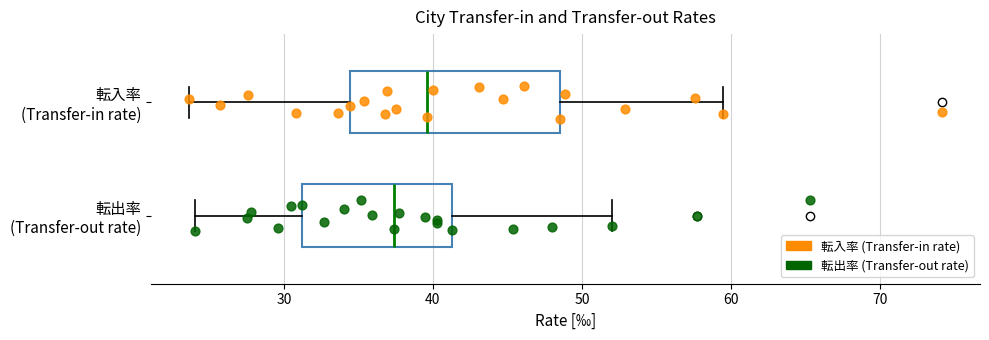

Reading bottom to top, read every box against the x-axis: the position of its median line, the range the box covers, and the ends of its whiskers. The values are not printed on the chart, so give them approximately, as read against the axis.

転出率 (Transfer-out rate): median 37, box 31 to 41, whiskers 24 to 52
転入率 (Transfer-in rate): median 40, box 34 to 49, whiskers 24 to 60